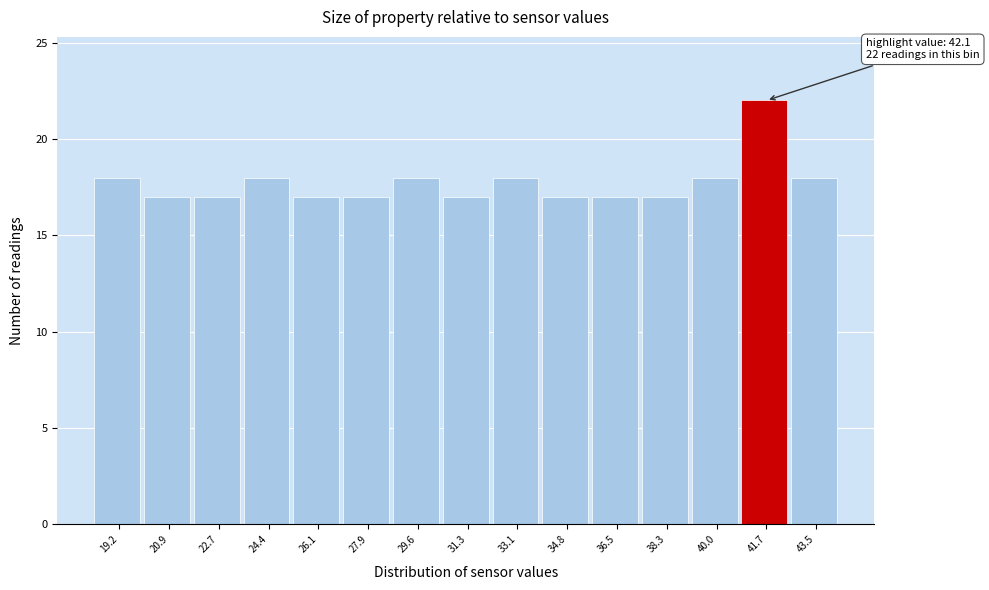

Reading left to right, what are all the values shown in this chart?

19.2=18	20.9=17	22.7=17	24.4=18	26.1=17	27.9=17	29.6=18	31.3=17	33.1=18	34.8=17	36.5=17	38.3=17	40.0=18	41.7=22	43.5=18